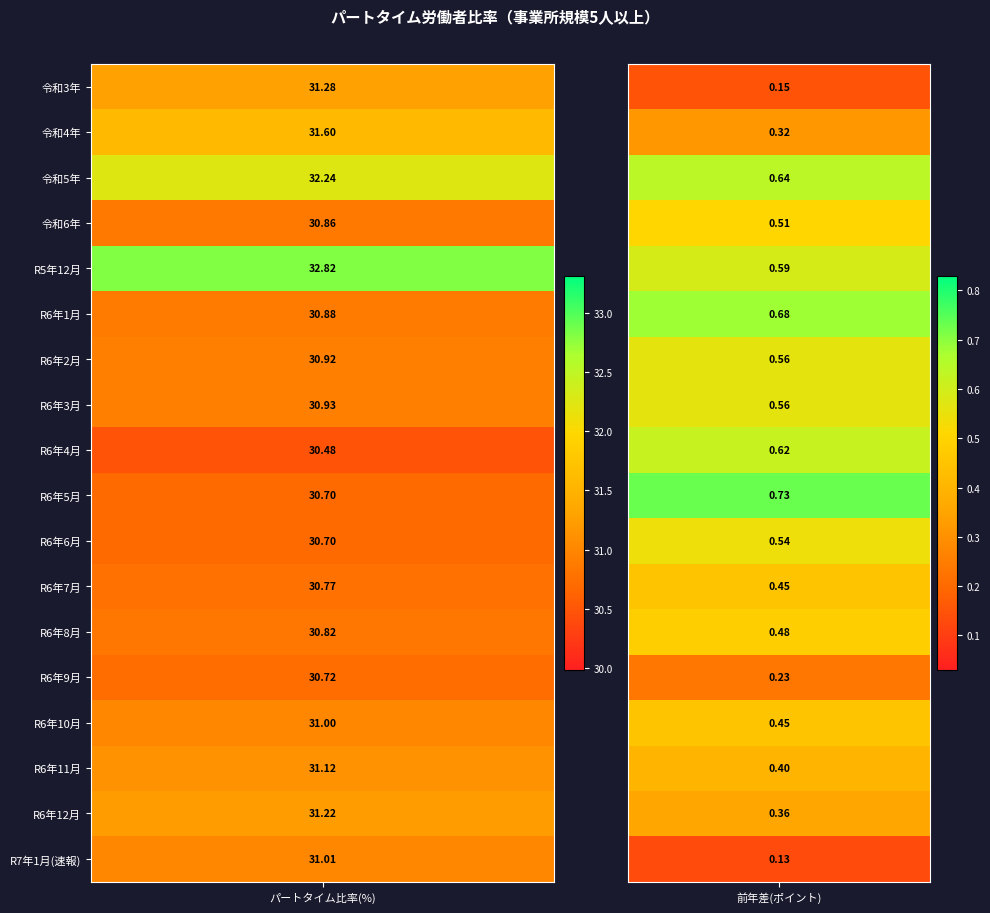

What is the spread (max minus min) of values at 0?

2.3